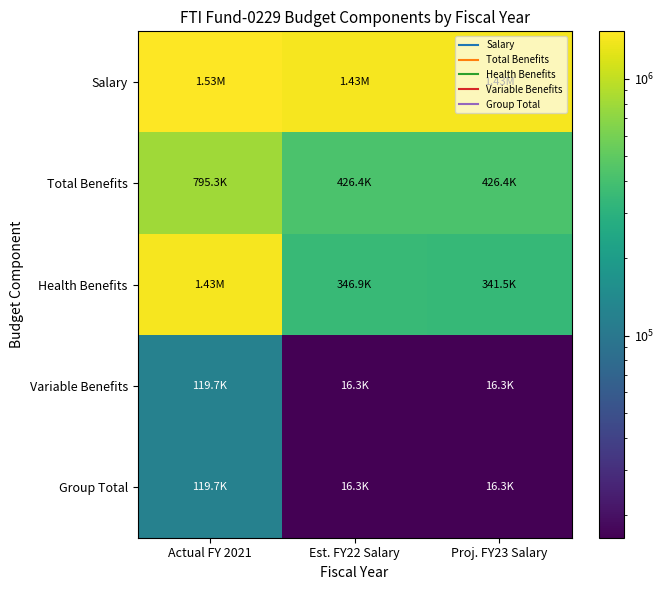

At which category is the sum across all series the highest?

Actual FY 2021